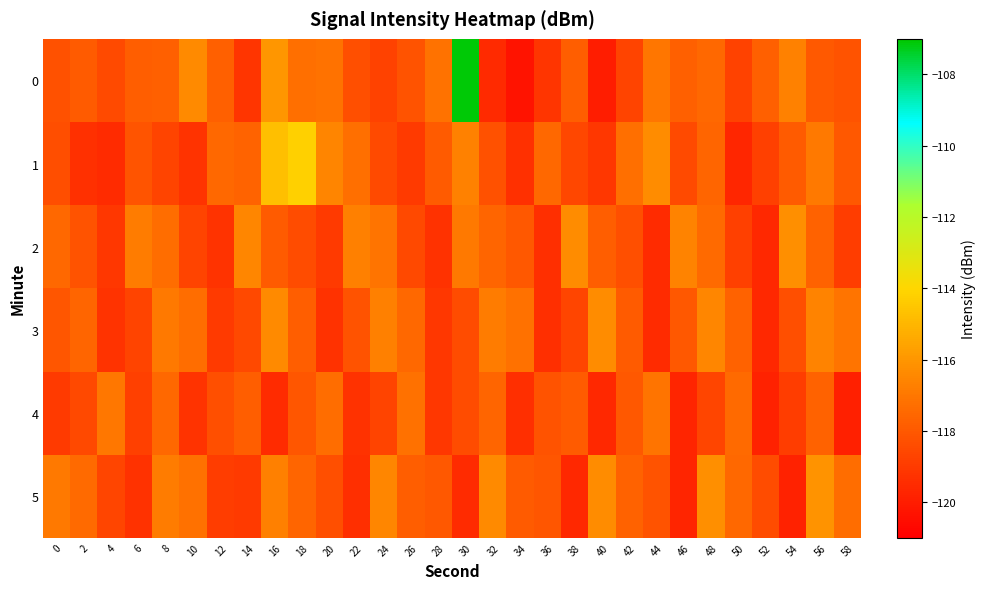

Reading left to right, extract all data points from this chart.

0: 0=-118.2	2=-117.9	4=-118.5	6=-117.8	8=-117.7	10=-116.4	12=-117.7	14=-119.1	16=-116.0	18=-117.3	20=-117.1	22=-118.3	24=-118.7	26=-118.2	28=-117.1	30=-107.1	32=-119.6	34=-120.3	36=-119.2	38=-117.8	40=-120.0	42=-118.7	44=-117.1	46=-117.7	48=-117.5	50=-118.7	52=-117.7	54=-116.7	56=-118.0	58=-118.2
1: 0=-118.3	2=-119.3	4=-119.5	6=-118.1	8=-118.7	10=-119.2	12=-117.5	14=-117.7	16=-114.8	18=-114.2	20=-116.5	22=-117.2	24=-118.5	26=-119.0	28=-117.9	30=-116.7	32=-118.2	34=-119.3	36=-117.5	38=-118.6	40=-119.1	42=-117.2	44=-116.3	46=-118.5	48=-117.6	50=-119.7	52=-118.8	54=-117.9	56=-116.9	58=-118.0
2: 0=-117.5	2=-118.2	4=-119.1	6=-116.8	8=-117.3	10=-118.7	12=-119.2	14=-116.5	16=-117.9	18=-118.4	20=-119.0	22=-116.7	24=-117.1	26=-118.5	28=-119.3	30=-116.9	32=-117.6	34=-118.0	36=-119.4	38=-116.3	40=-117.8	42=-118.3	44=-119.5	46=-116.6	48=-117.4	50=-118.8	52=-119.6	54=-116.2	56=-117.7	58=-118.9
3: 0=-118.1	2=-117.6	4=-119.2	6=-118.7	8=-116.9	10=-117.3	12=-119.0	14=-118.5	16=-116.4	18=-117.8	20=-119.3	22=-118.2	24=-116.7	26=-117.5	28=-119.1	30=-118.4	32=-116.8	34=-117.2	36=-119.4	38=-118.6	40=-116.3	42=-117.9	44=-119.5	46=-118.0	48=-116.5	50=-117.7	52=-119.6	54=-118.3	56=-116.6	58=-117.1
4: 0=-119.0	2=-118.5	4=-117.0	6=-118.8	8=-117.5	10=-119.2	12=-118.3	14=-117.8	16=-119.5	18=-118.1	20=-117.3	22=-119.3	24=-118.7	26=-117.2	28=-119.1	30=-118.4	32=-117.6	34=-119.4	36=-118.2	38=-117.9	40=-119.6	42=-118.0	44=-117.1	46=-119.7	48=-118.6	50=-117.4	52=-119.8	54=-118.9	56=-117.7	58=-119.9
5: 0=-116.9	2=-117.4	4=-118.6	6=-119.3	8=-116.8	10=-117.2	12=-118.9	14=-119.0	16=-116.7	18=-117.6	20=-118.3	22=-119.4	24=-116.5	26=-117.8	28=-118.0	30=-119.5	32=-116.4	34=-117.9	36=-118.1	38=-119.6	40=-116.3	42=-117.7	44=-118.2	46=-119.7	48=-116.2	50=-117.5	52=-118.4	54=-119.8	56=-116.1	58=-117.3